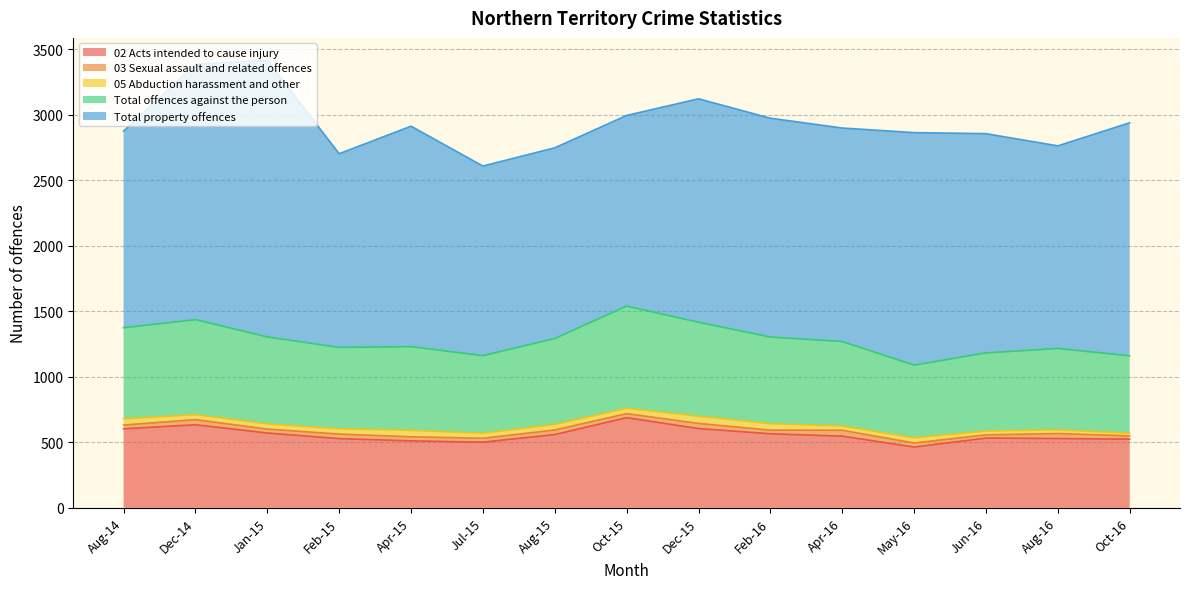

True or false: Total property offences and 05 Abduction harassment and other intersect in this chart.

False